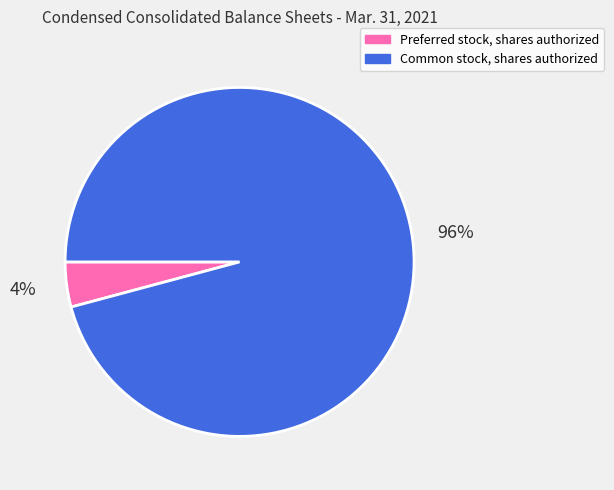

Count the number of slices in the pie.

2